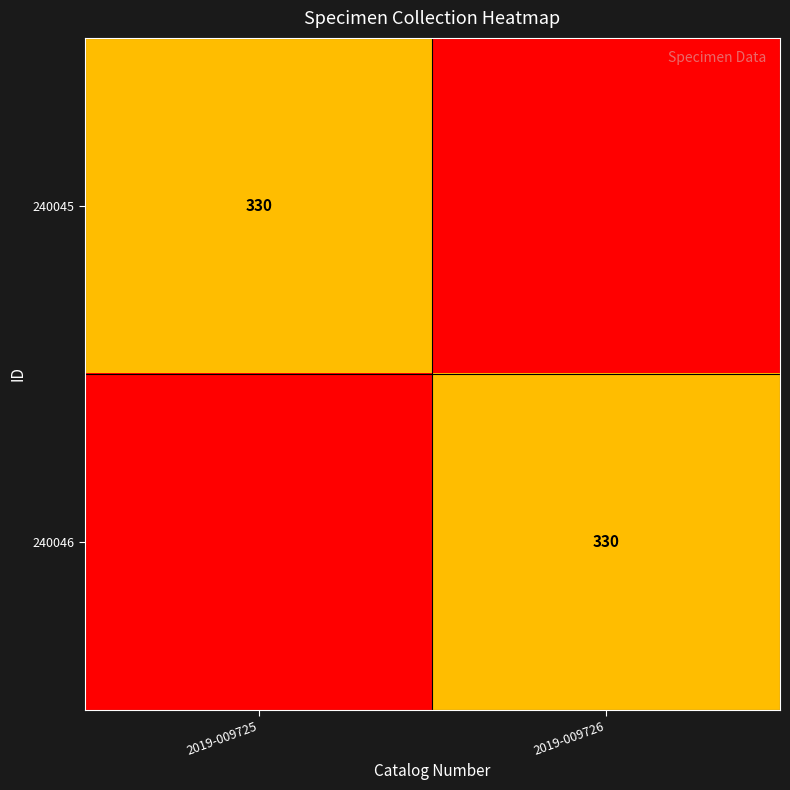

True or false: 240045 has a value of 330 at 2019-009725.

True